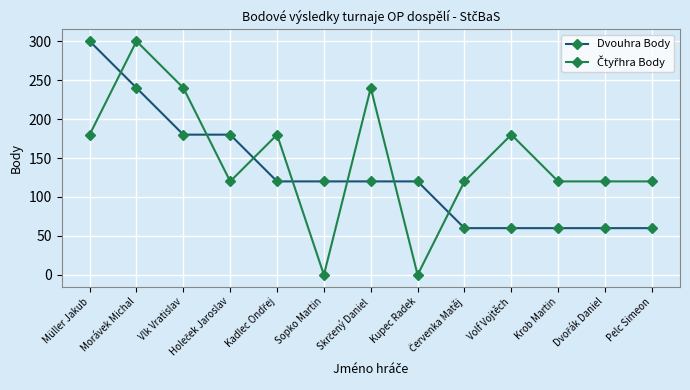

What is the value of the Dvouhra Body point at the 13th from the left?

60